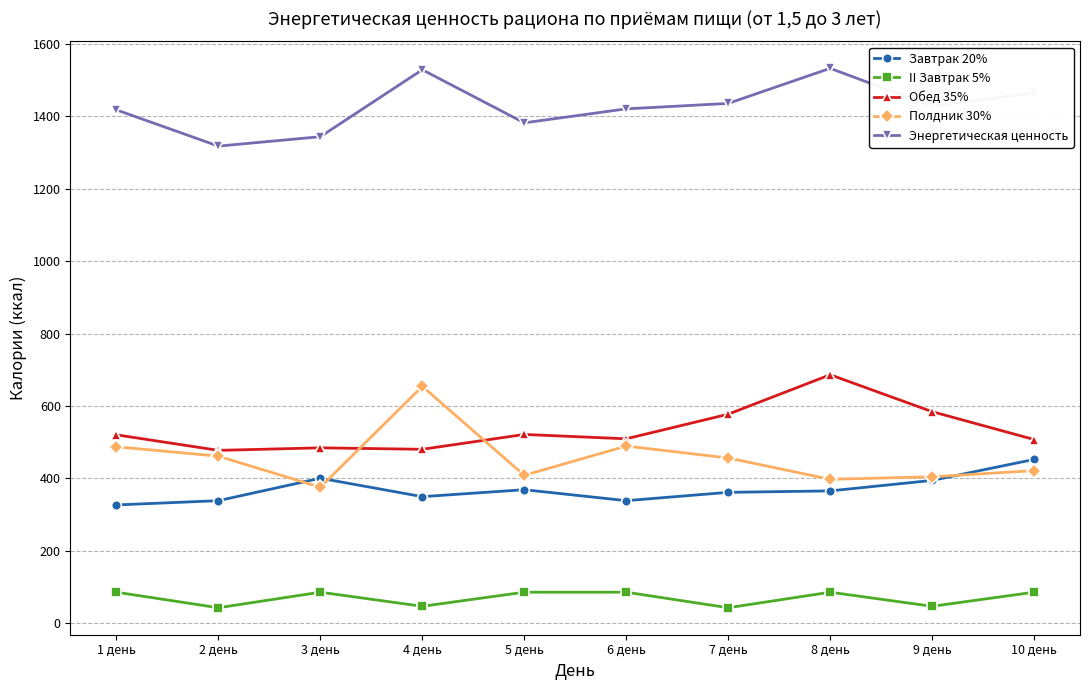

Does the chart display data point markers on the line(s)?

Yes